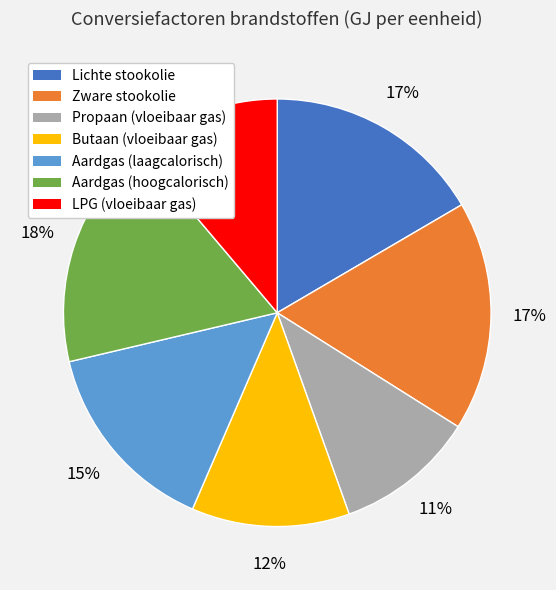

To the nearest percent, what is the average slice percentage?

14%